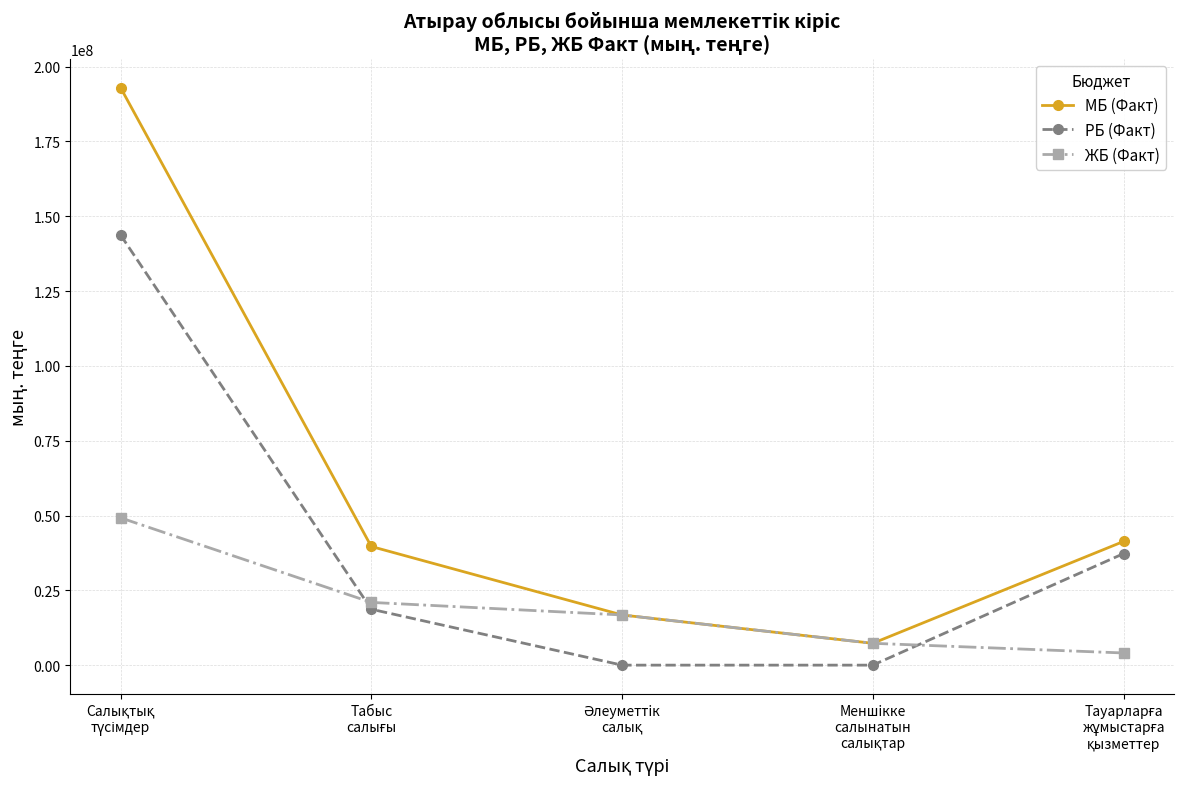

What is the maximum value shown in the chart?

192973994